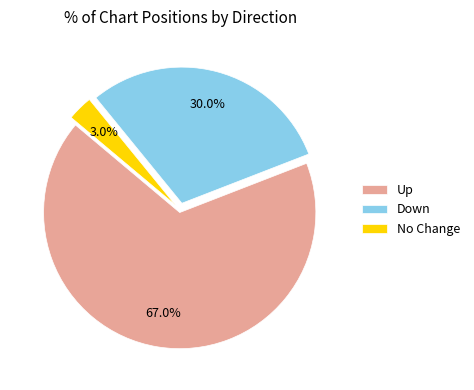

Approximately how many times larger is the value at Down compared to Up?

0.4